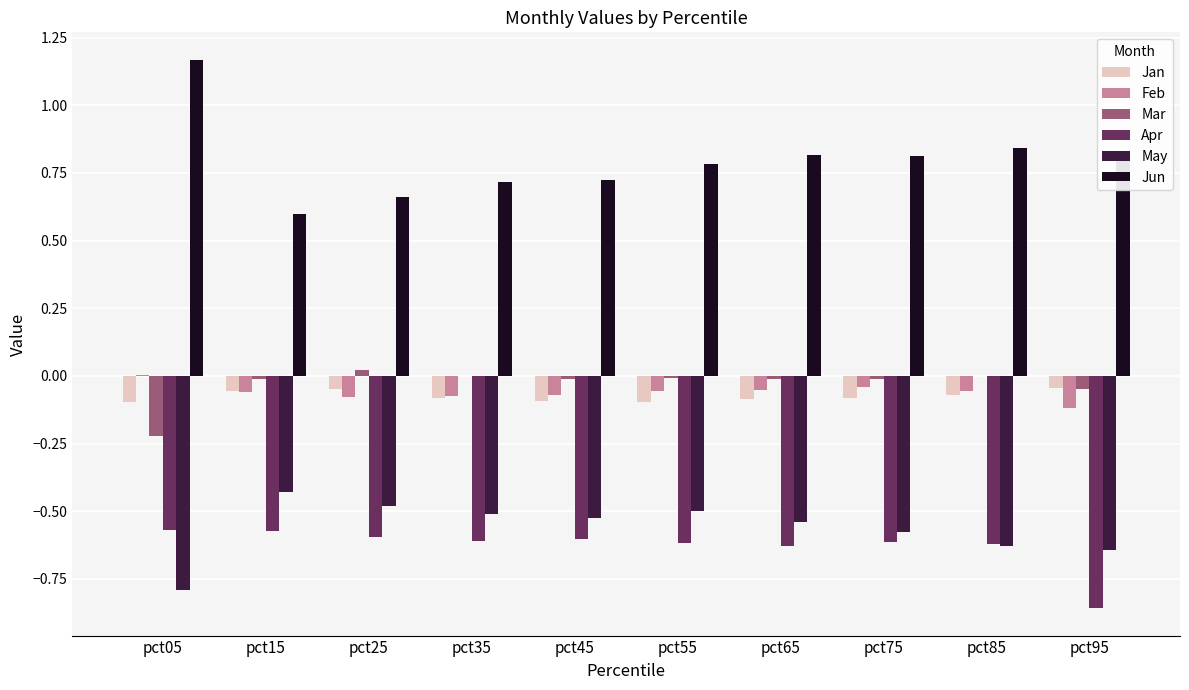

What are all the series names shown in the legend?

Jan, Feb, Mar, Apr, May, Jun